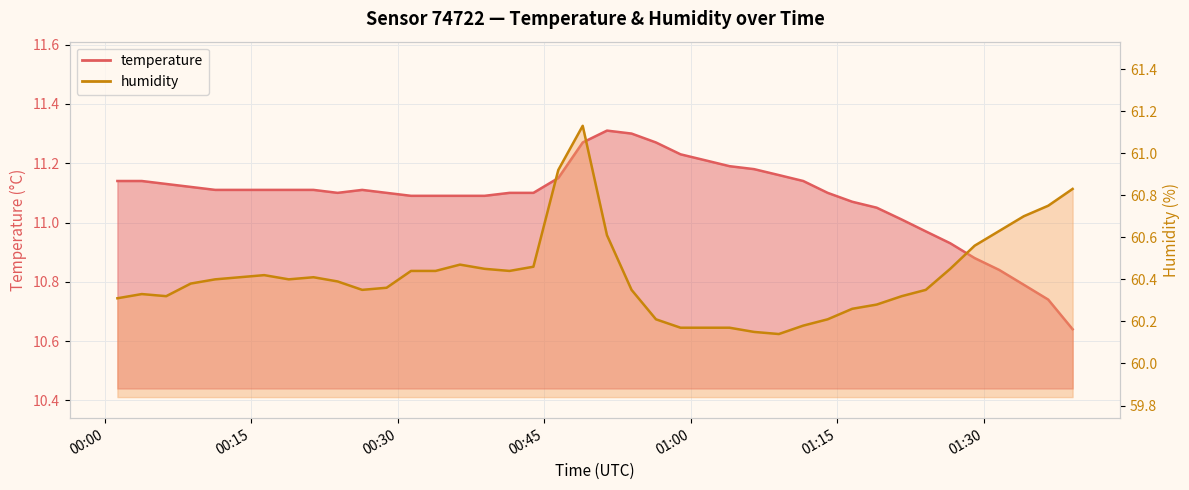

True or false: humidity and temperature cross at least once.

False